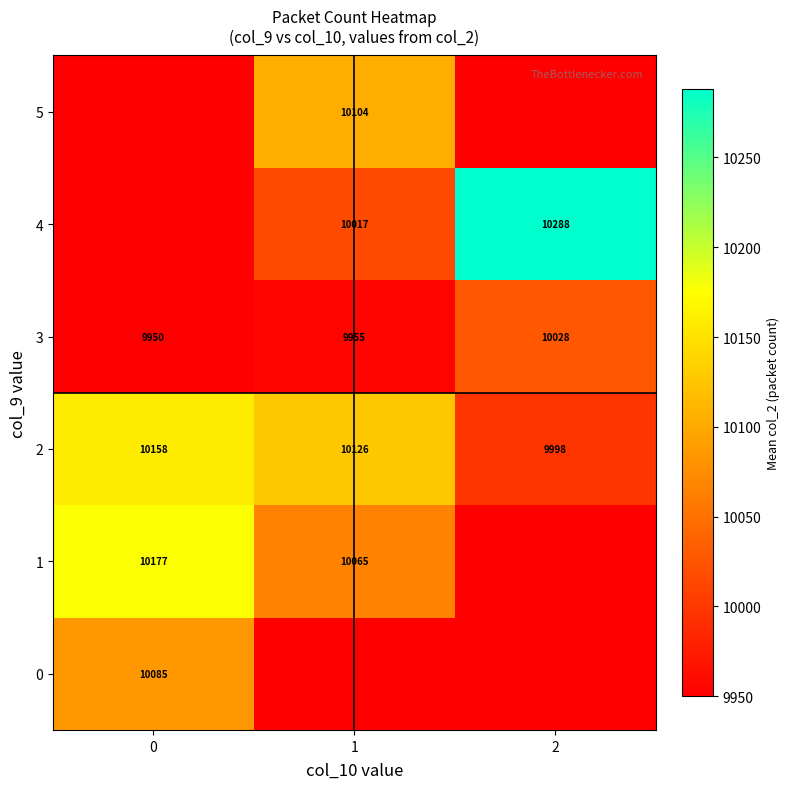

How many data points in 3 are less than 9955?

1